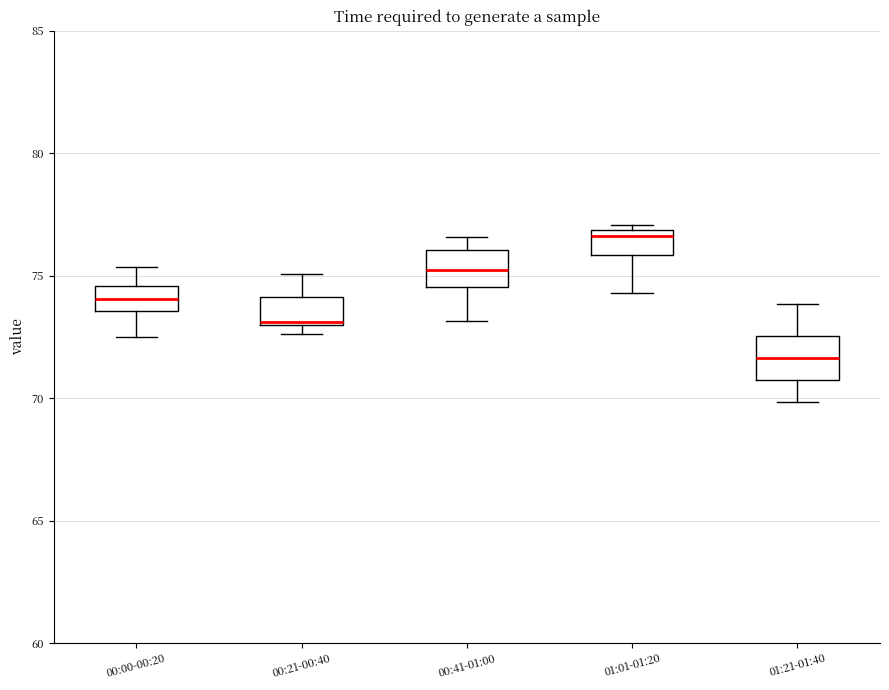

Reading left to right, transcribe this box plot: for each box, give where its median line is, the range the box spans, and where its two whiskers end, as read against the y-axis. The values are not printed on the chart, so give them approximately, as read against the axis.

00:00-00:20: median 74.0, box 73.5 to 74.5, whiskers 72.5 to 75.5
00:21-00:40: median 73.0, box 73.0 to 74.0, whiskers 72.5 to 75.0
00:41-01:00: median 75.0, box 74.5 to 76.0, whiskers 73.0 to 76.5
01:01-01:20: median 76.5, box 76.0 to 77.0, whiskers 74.5 to 77.0 (just above the box's upper edge)
01:21-01:40: median 71.5, box 70.5 to 72.5, whiskers 70.0 to 74.0